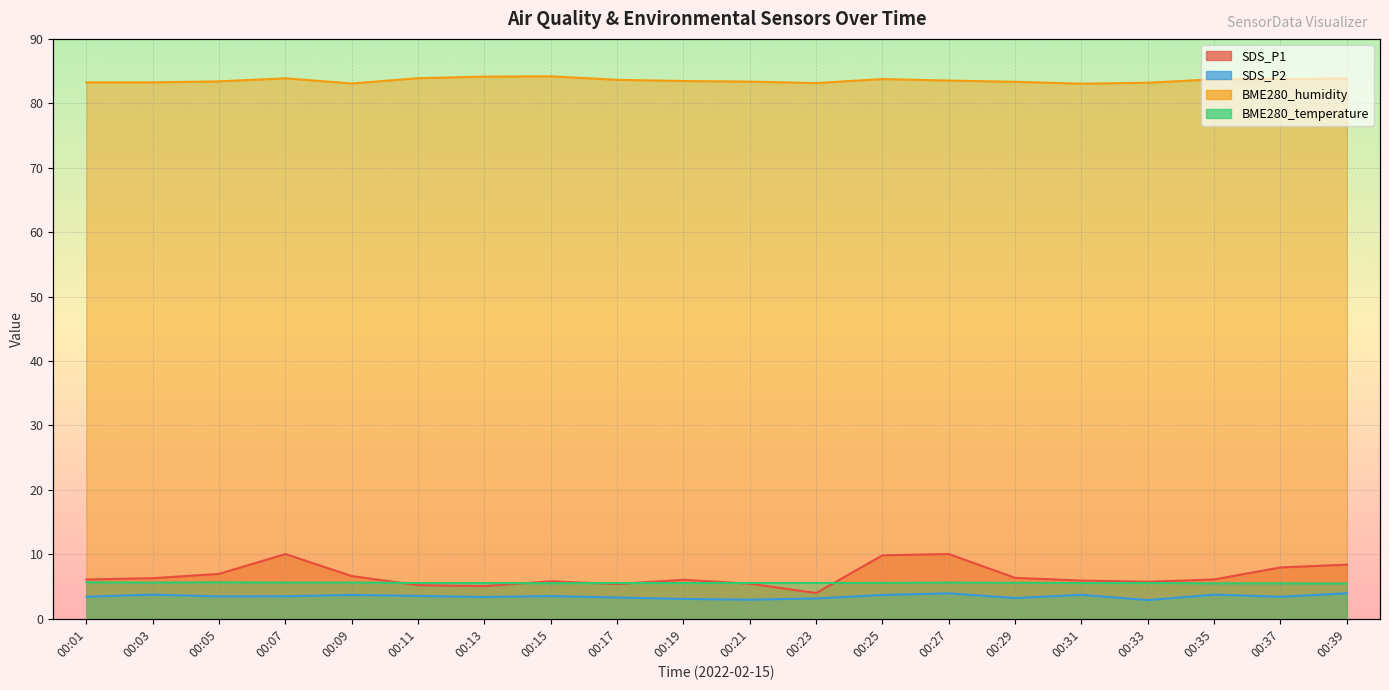

True or false: SDS_P1 and SDS_P2 cross at least once.

False